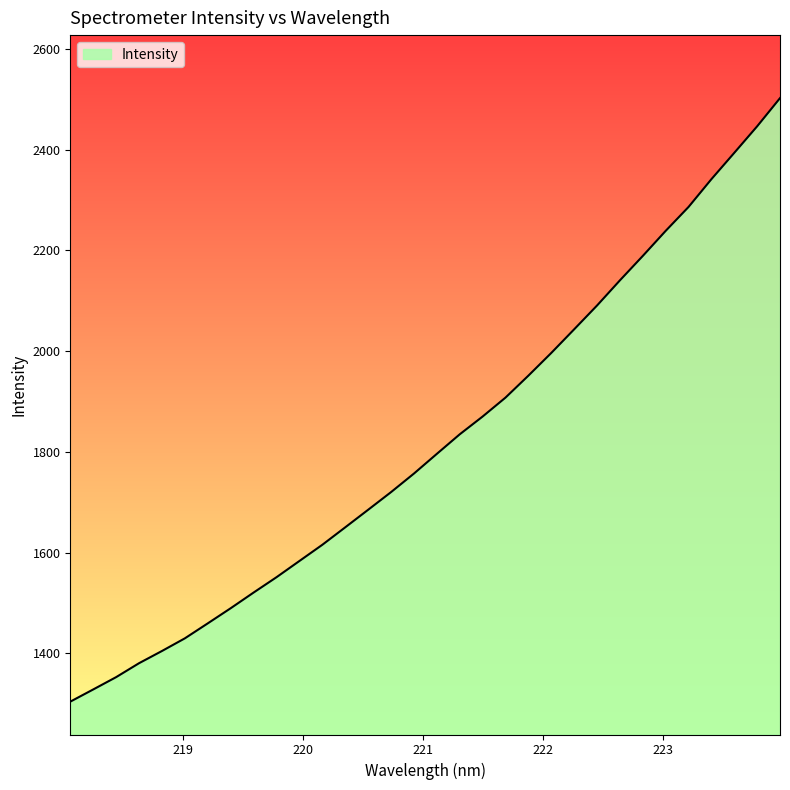

What is the difference between the maximum and minimum values?

1198.0